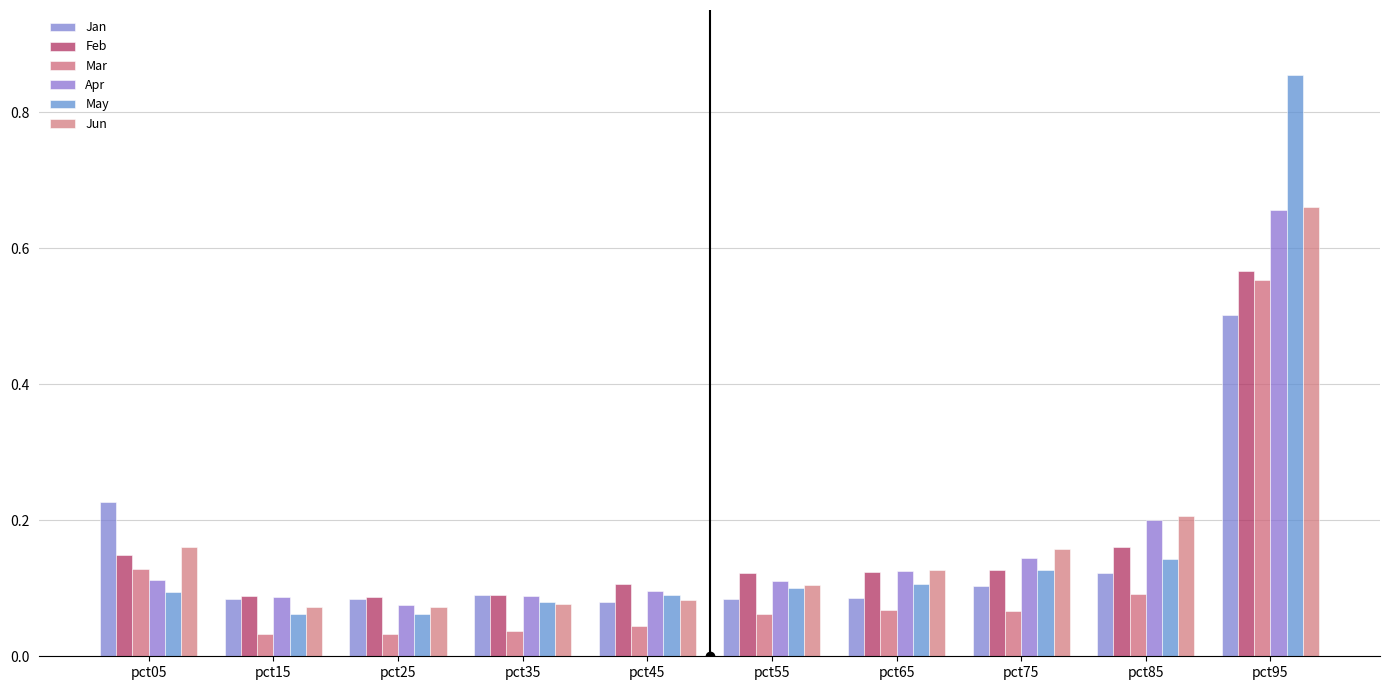

What are all the series names shown in the legend?

Jan, Feb, Mar, Apr, May, Jun